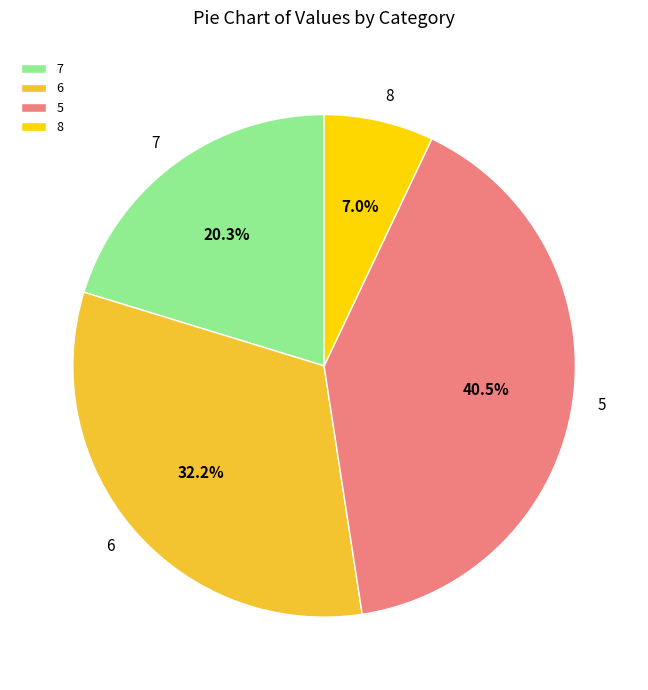

How many segments does this pie chart have?

4